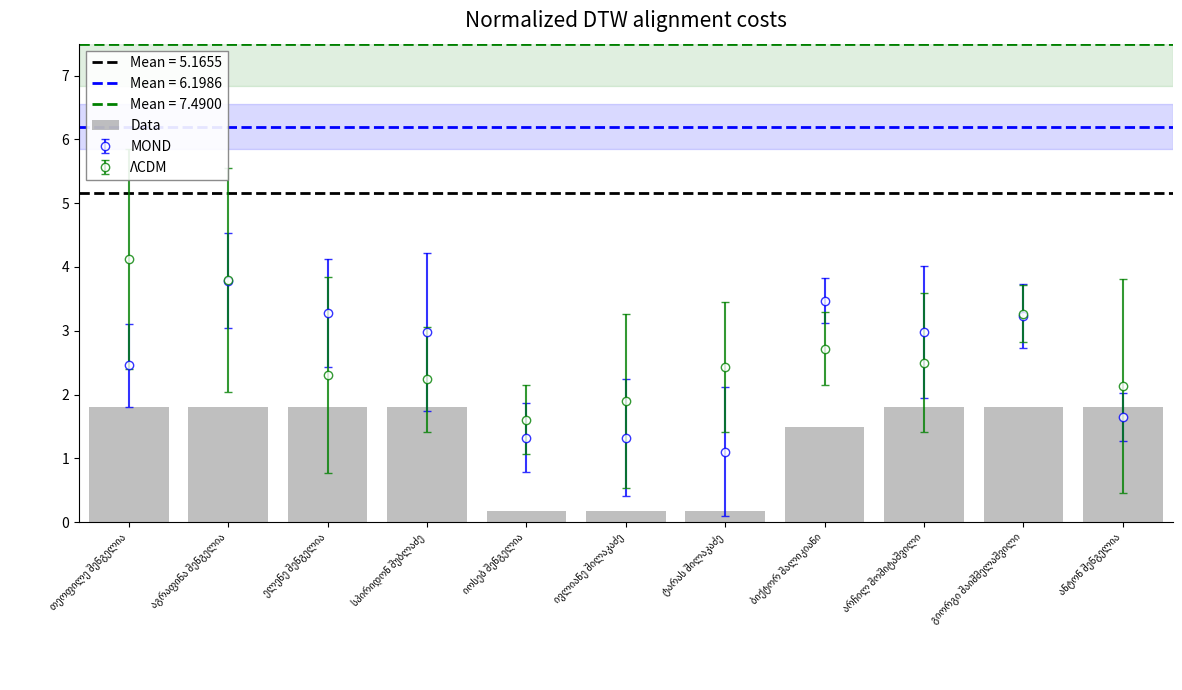

What is the label of the 4th bar from the left?

სპირიდონ შუბლაძე